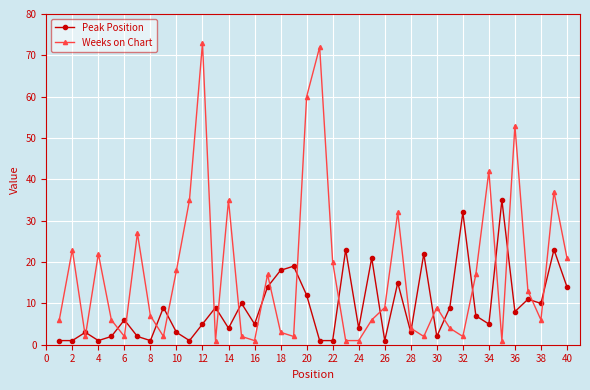

Which series has the largest total across all categories?

Weeks on Chart